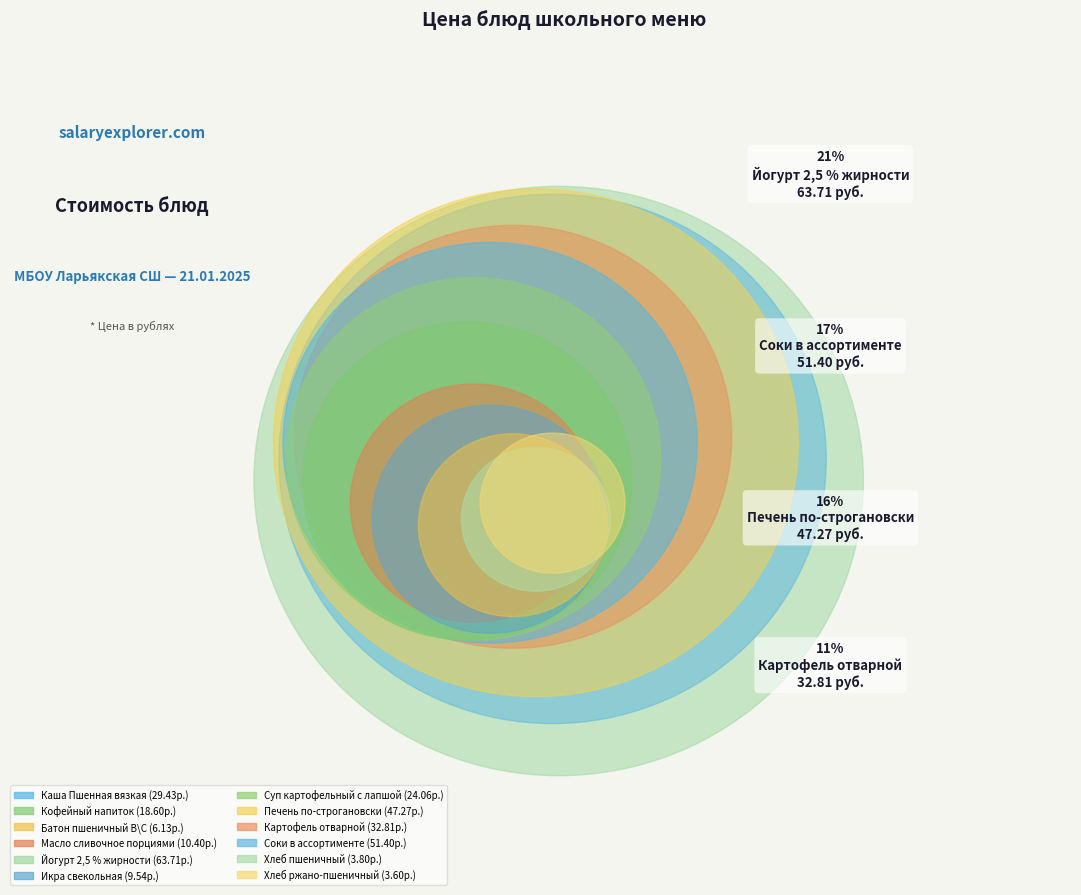

To the nearest percent, what portion does Картофель отварной represent?

11%